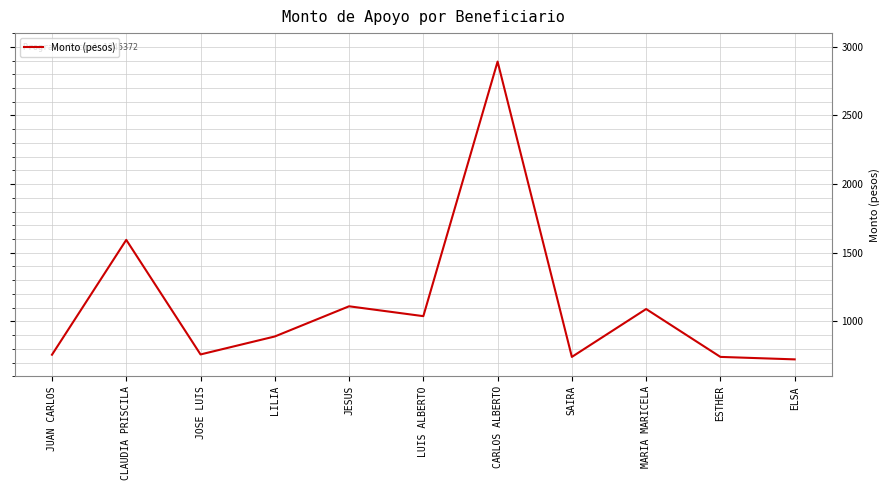

True or false: the data shows 1208.8 at ELSA.

False